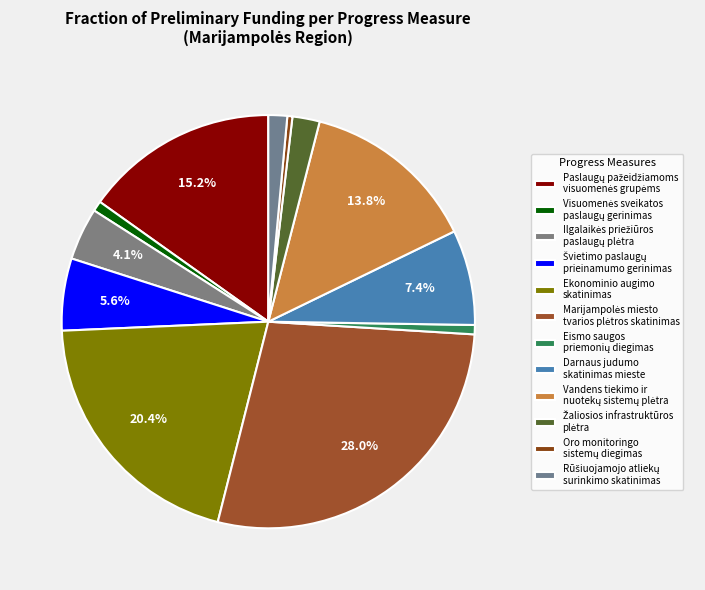

How many segments does this pie chart have?

12